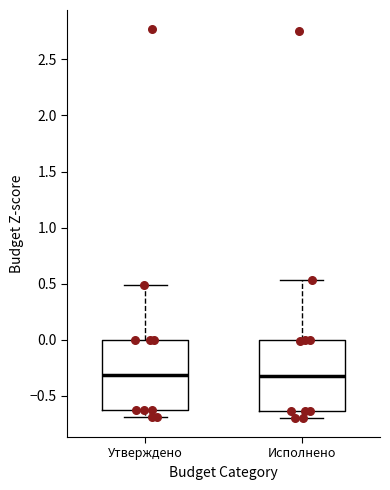

Where does the lower whisker of the box for Исполнено end on the y-axis? The values are not printed on the chart, so give them approximately, as read against the axis.

-0.70